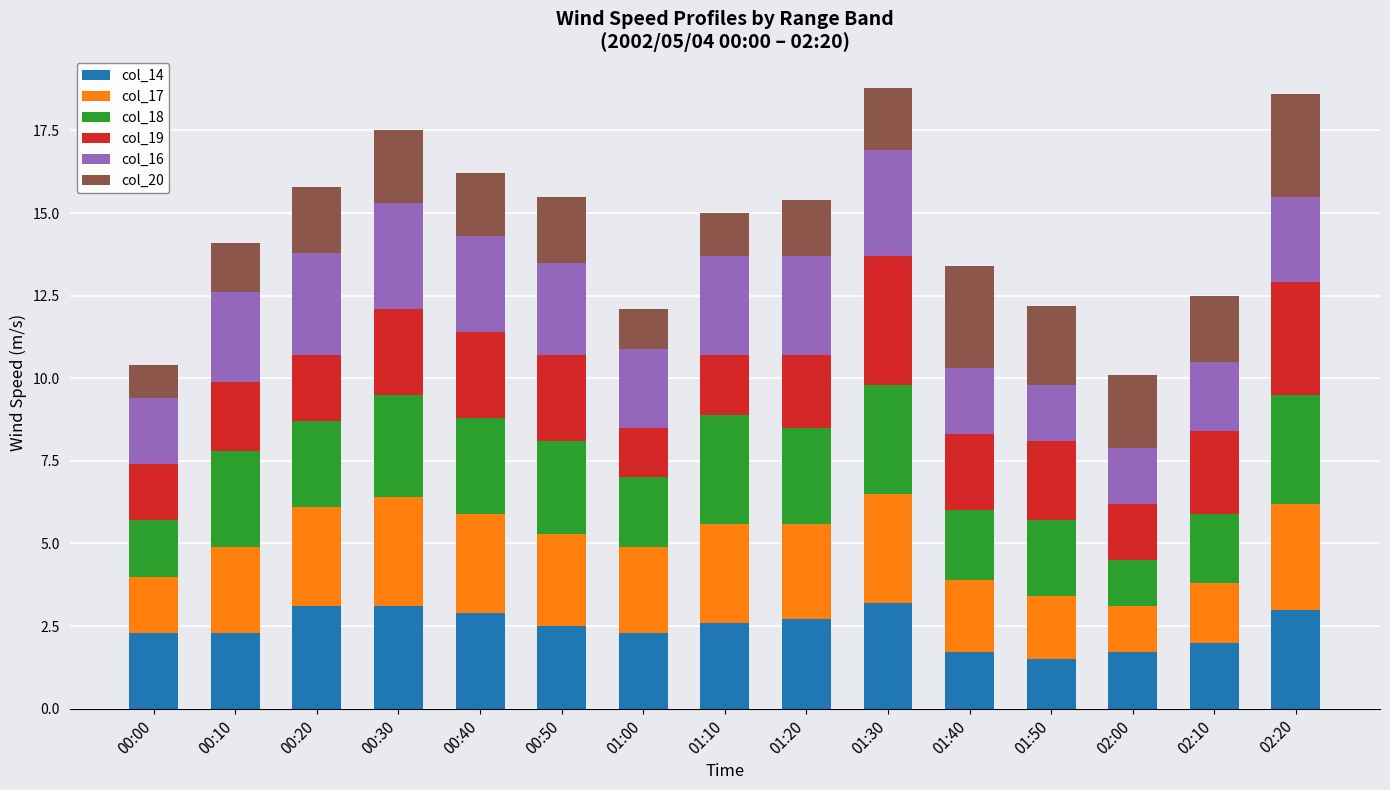

What are all the series names shown in the legend?

col_14, col_17, col_18, col_19, col_16, col_20